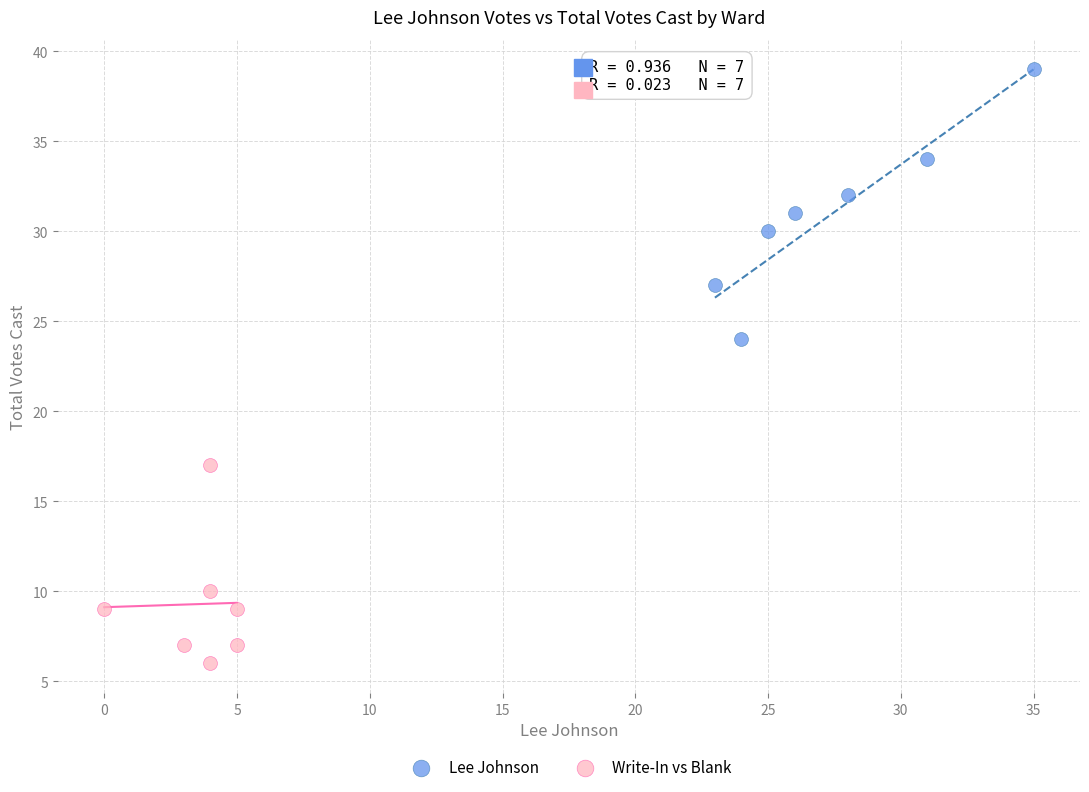

Which series has the widest spread of Y values?

Lee Johnson